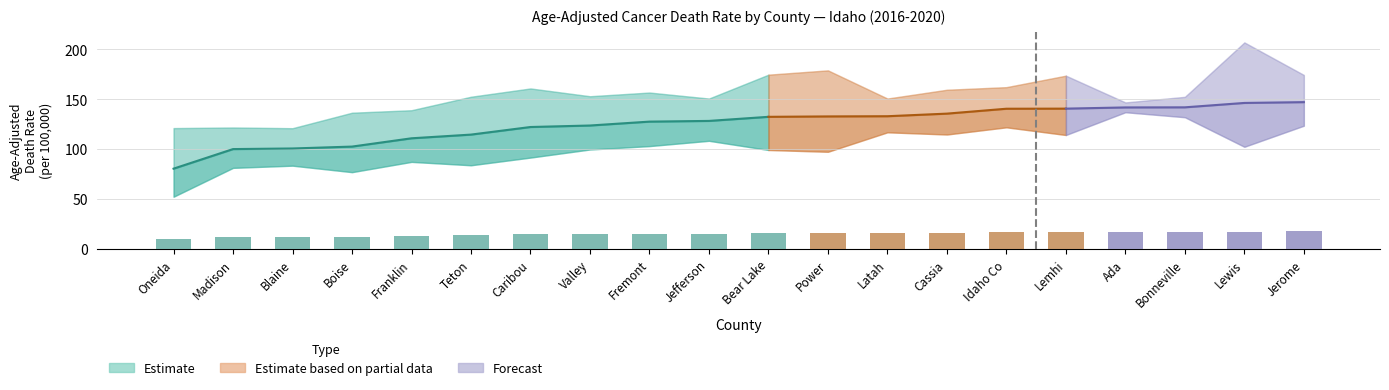

What is the average value of the rate series?

125.2